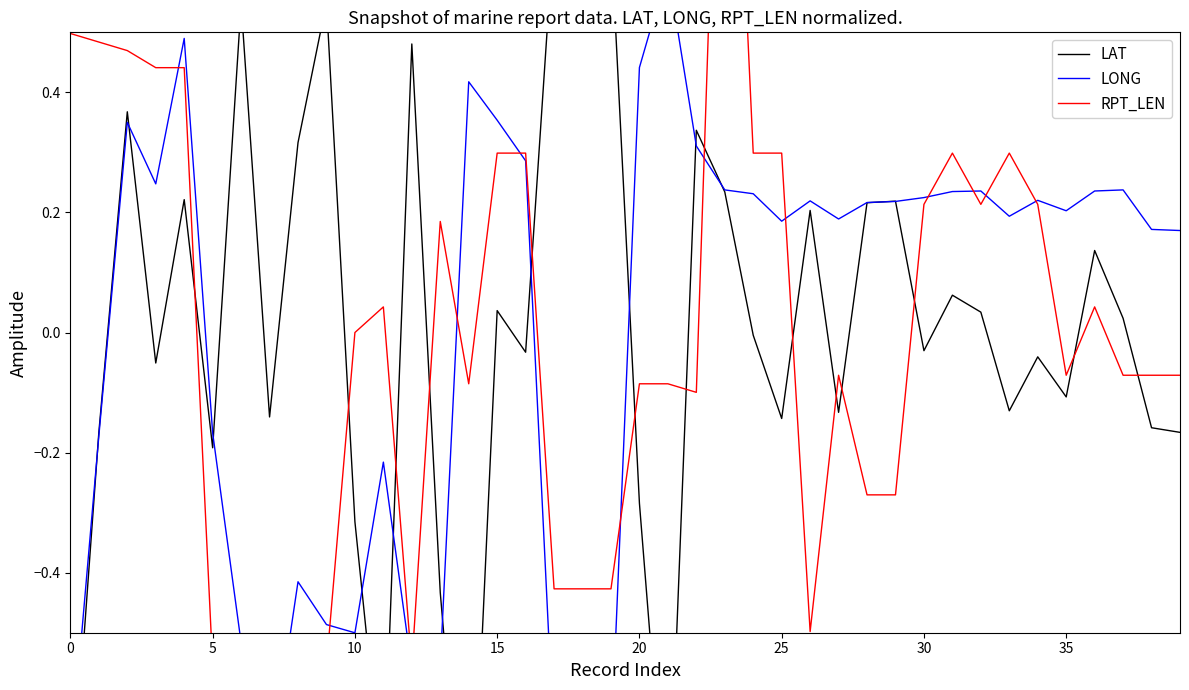

How many data points in LONG are less than 0?

14